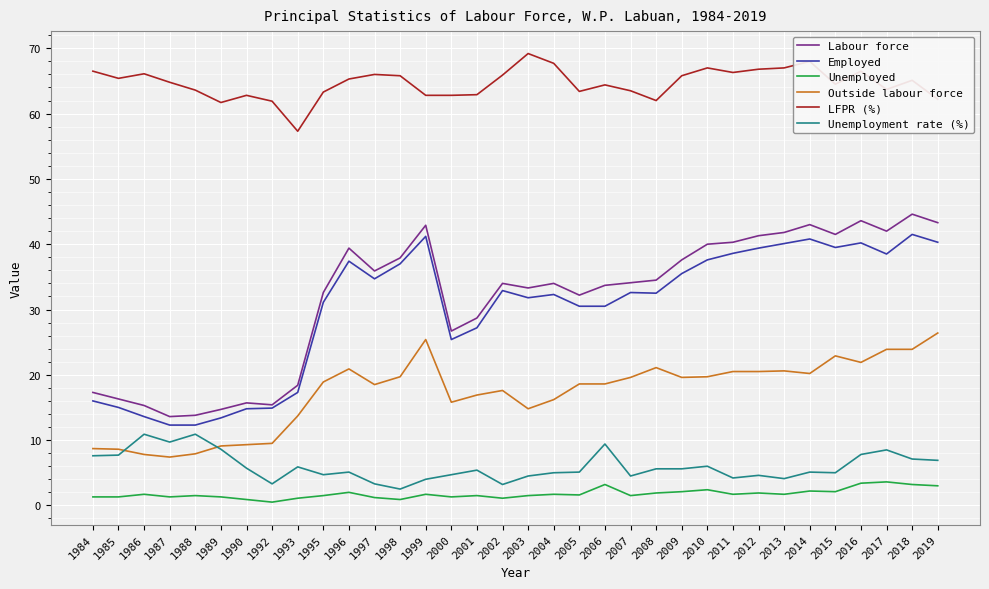

What is the spread (max minus min) of values at 2012?

64.9